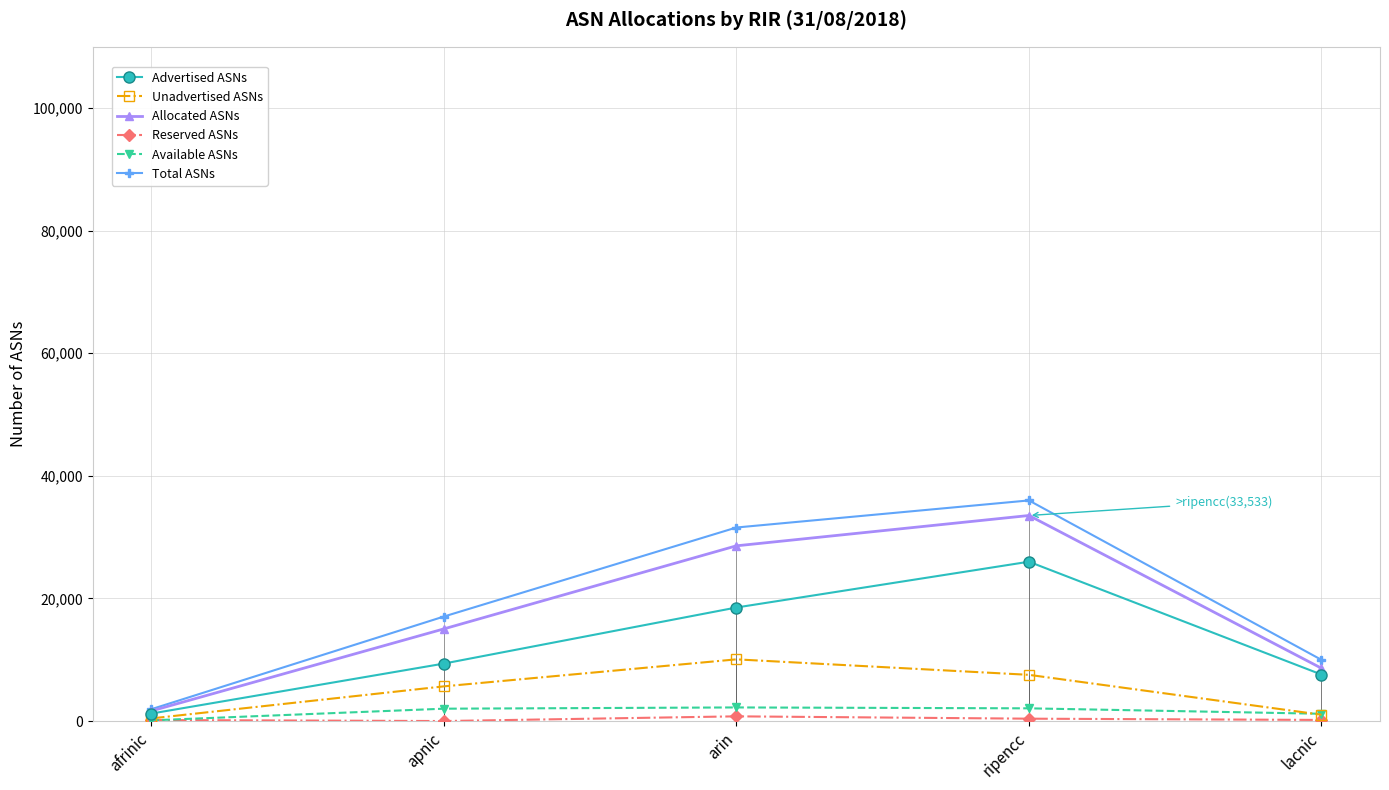

The value of Total ASNs at afrinic is 1923. True or false?

True